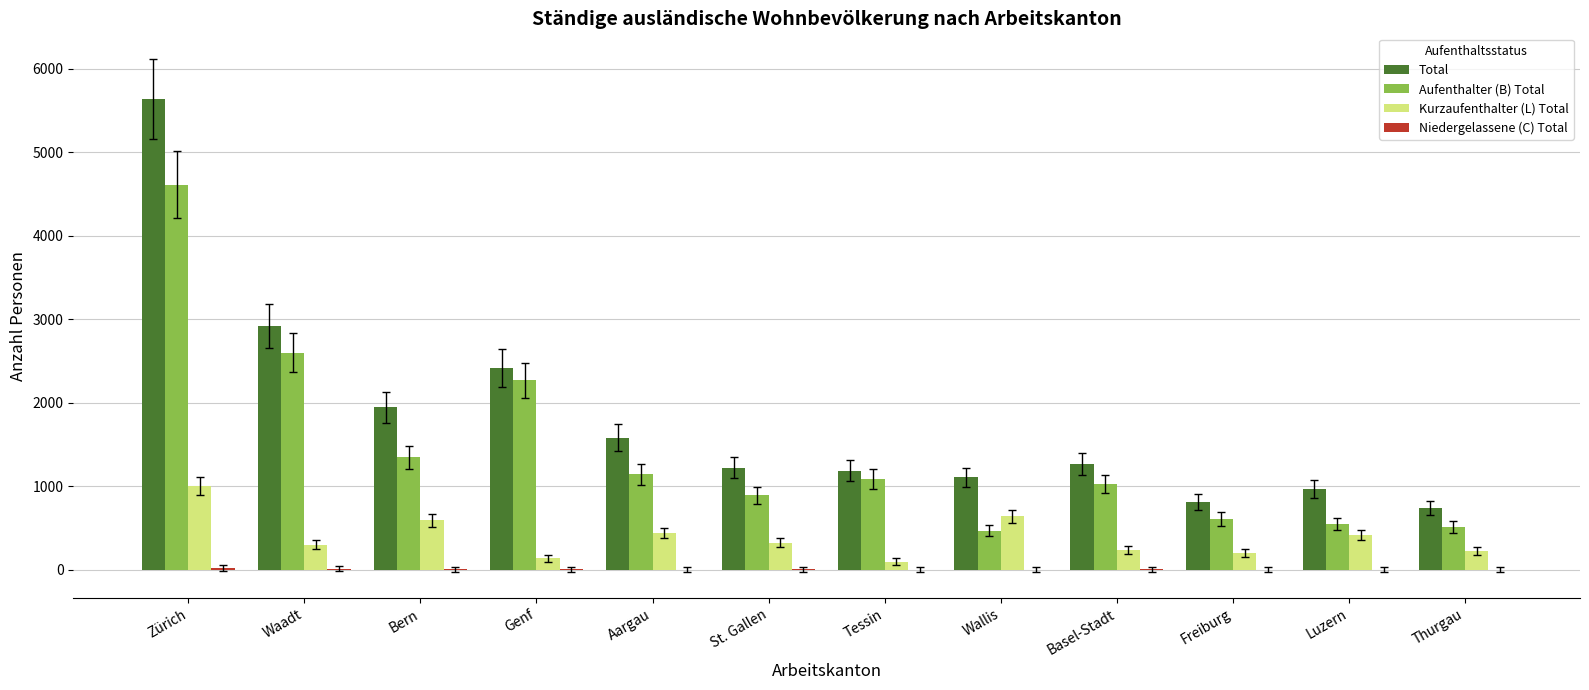

At which label is Total closest to 3188?

Waadt